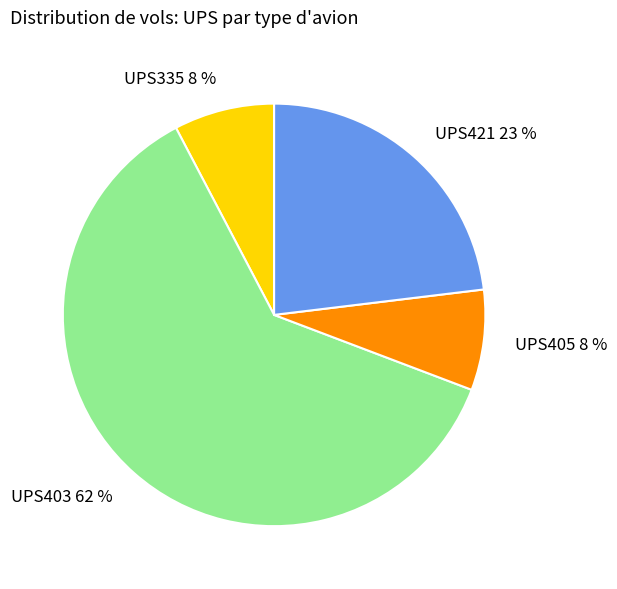

What is the majority slice?

UPS403